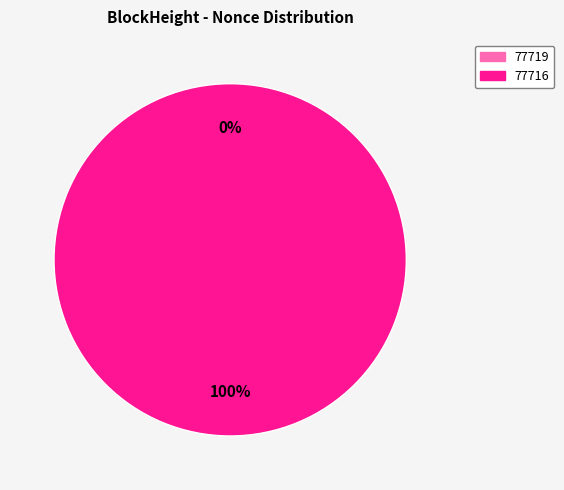

To the nearest percent, what is the difference between the 77719 and 77716 slice percentages?

100%